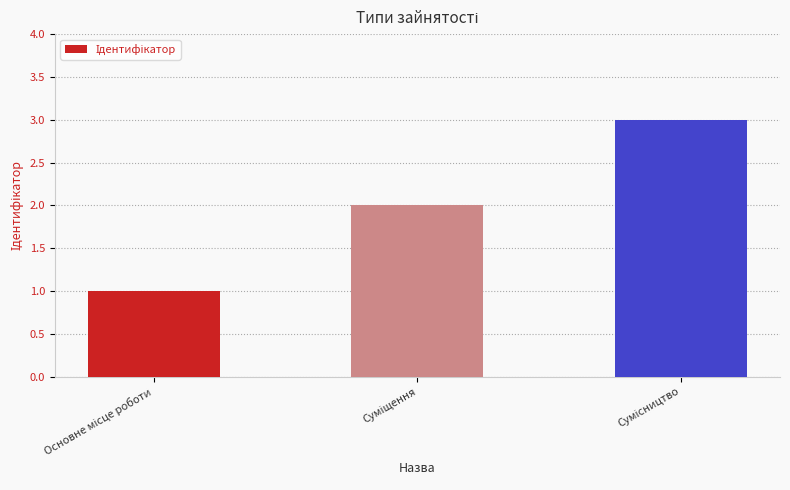

What is the greatest value displayed?

3